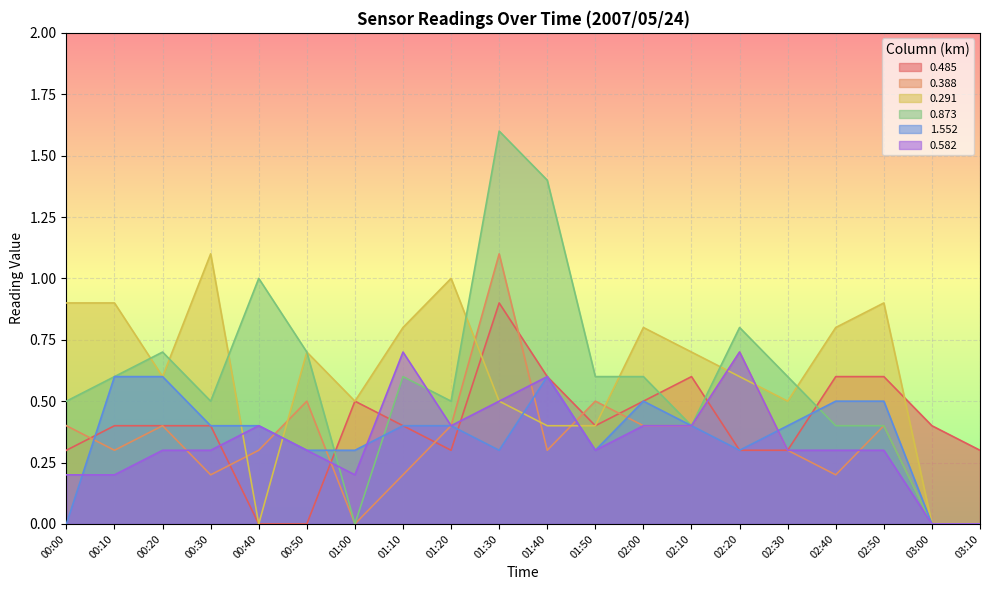

List the labels in order of 0.873 value, largest first.

01:30, 01:40, 00:40, 02:20, 00:20, 00:50, 00:10, 01:10, 01:50, 02:00, 02:30, 00:00, 00:30, 01:20, 02:10, 02:40, 02:50, 01:00, 03:00, 03:10